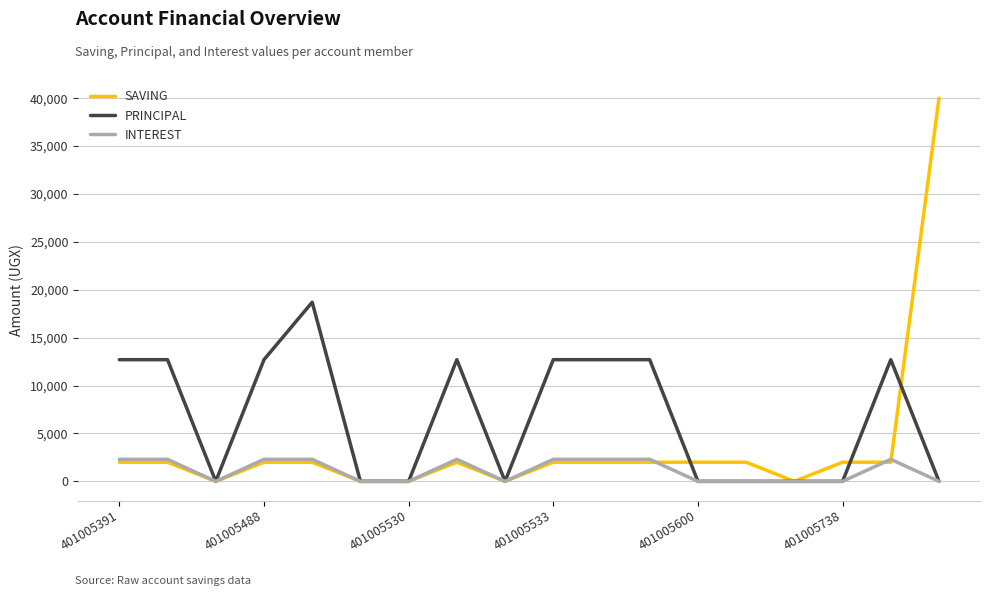

What is the maximum value for PRINCIPAL?

18700